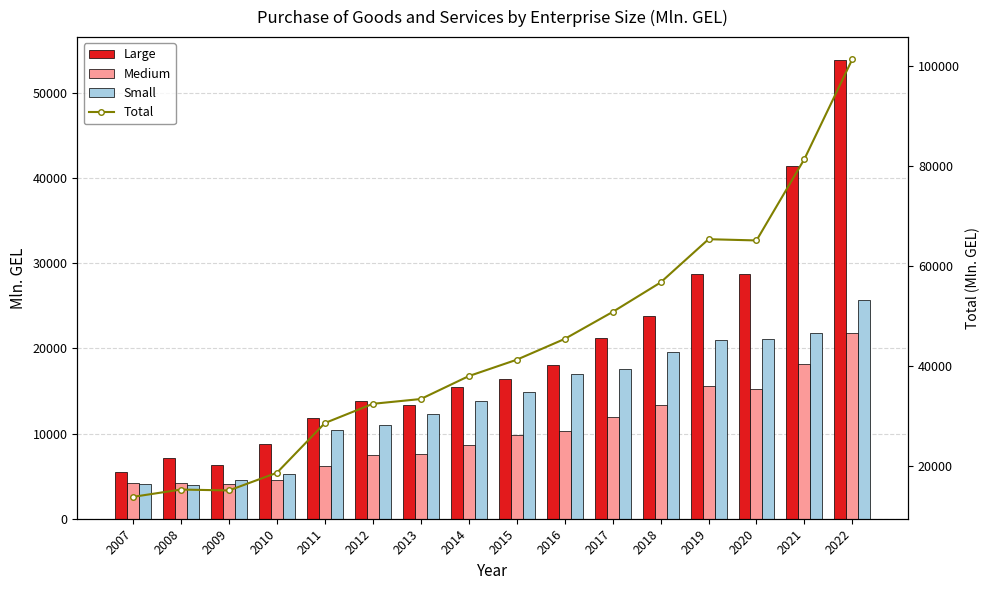

How many groups of bars are there?

16